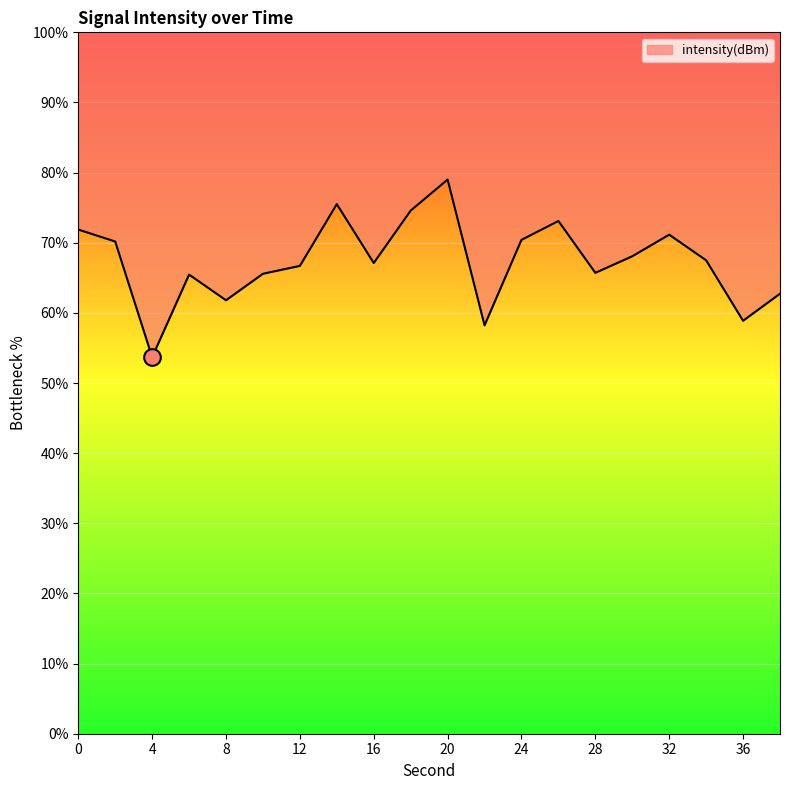

List the labels in order of value, largest first.

20, 14, 18, 26, 0, 32, 24, 2, 30, 34, 16, 12, 28, 10, 6, 38, 8, 36, 22, 4